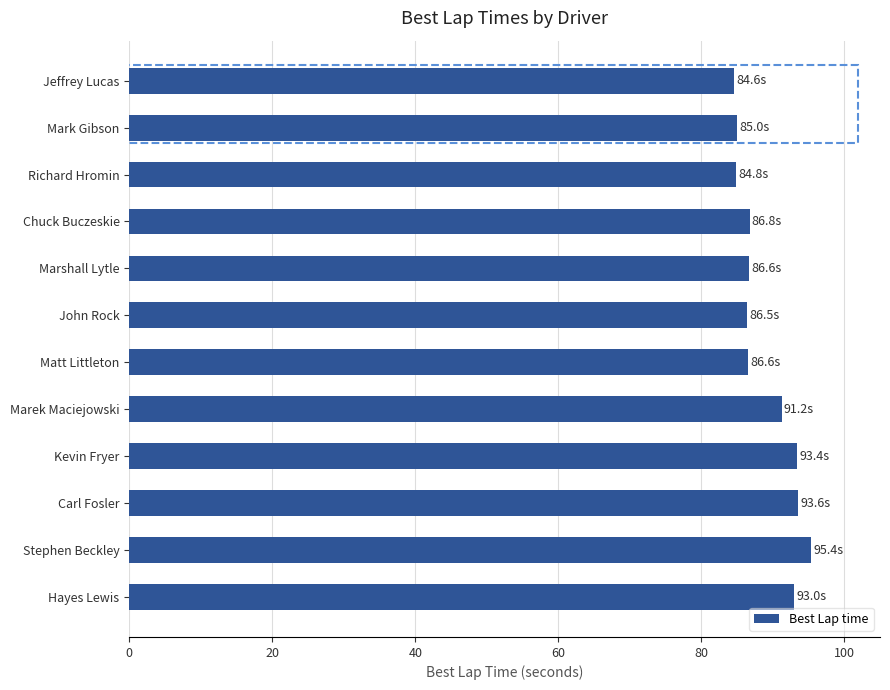

Approximately how many times larger is the value at Jeffrey Lucas compared to Chuck Buczeskie?

1.0